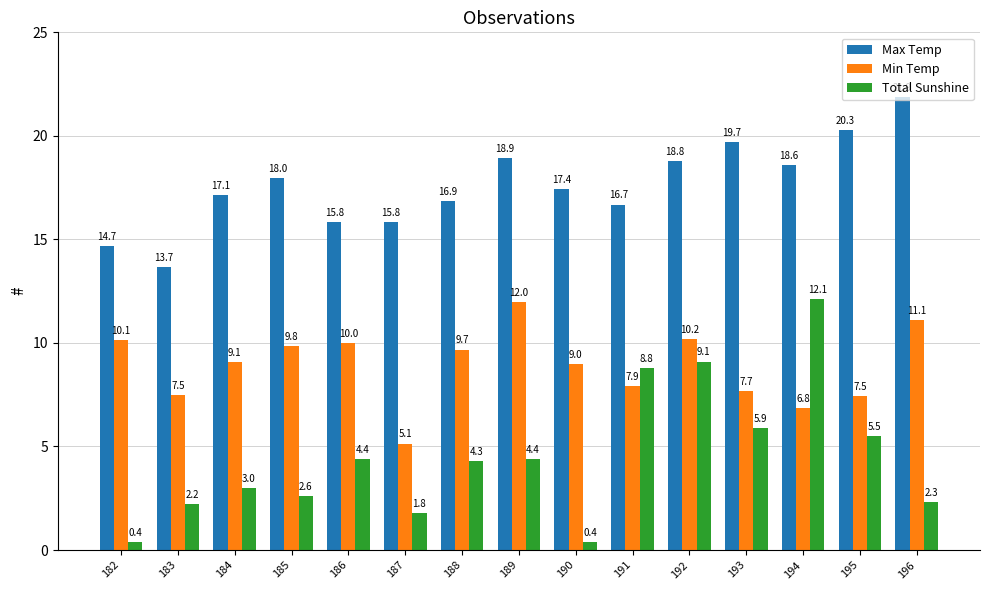

Where is Total Sunshine nearest to the value 6?

193